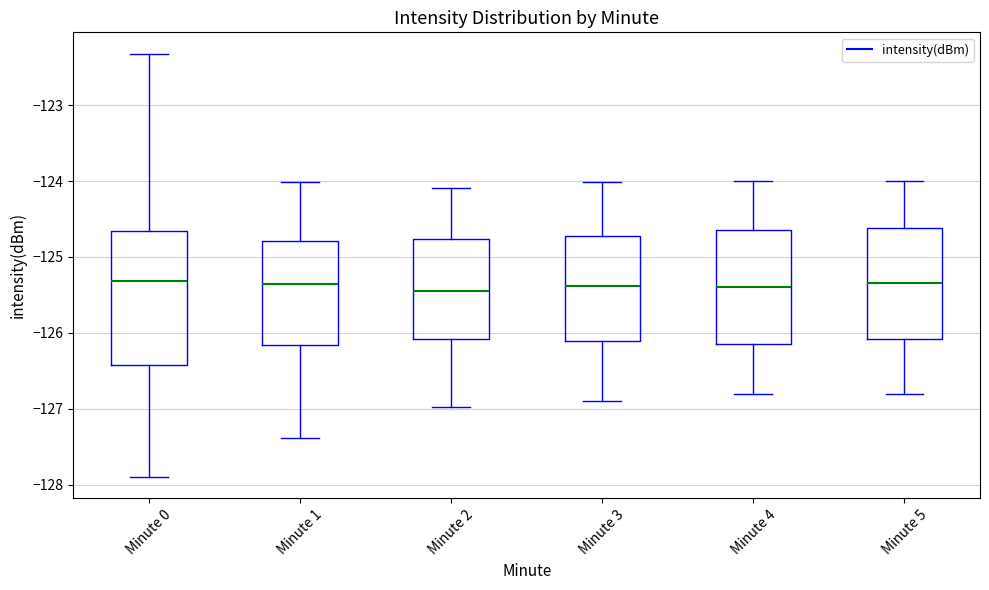

Reading left to right, read every box against the y-axis: the position of its median line, the range the box covers, and the ends of its whiskers. The values are not printed on the chart, so give them approximately, as read against the axis.

Minute 0: median -125.3, box -126.4 to -124.7, whiskers -127.9 to -122.3
Minute 1: median -125.4, box -126.2 to -124.8, whiskers -127.4 to -124.0
Minute 2: median -125.4, box -126.1 to -124.8, whiskers -127.0 to -124.1
Minute 3: median -125.4, box -126.1 to -124.7, whiskers -126.9 to -124.0
Minute 4: median -125.4, box -126.1 to -124.6, whiskers -126.8 to -124.0
Minute 5: median -125.3, box -126.1 to -124.6, whiskers -126.8 to -124.0